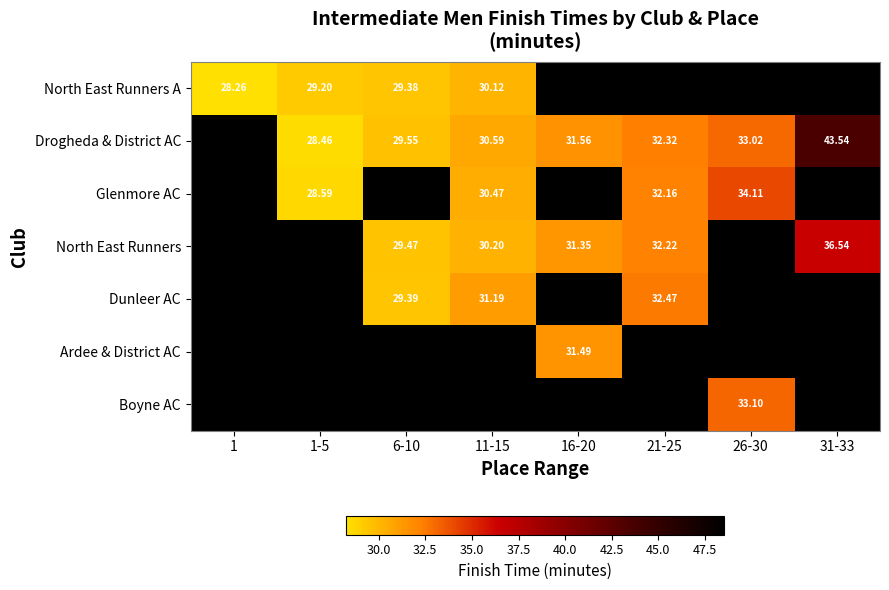

How many data points in Glenmore AC are less than 48?

4